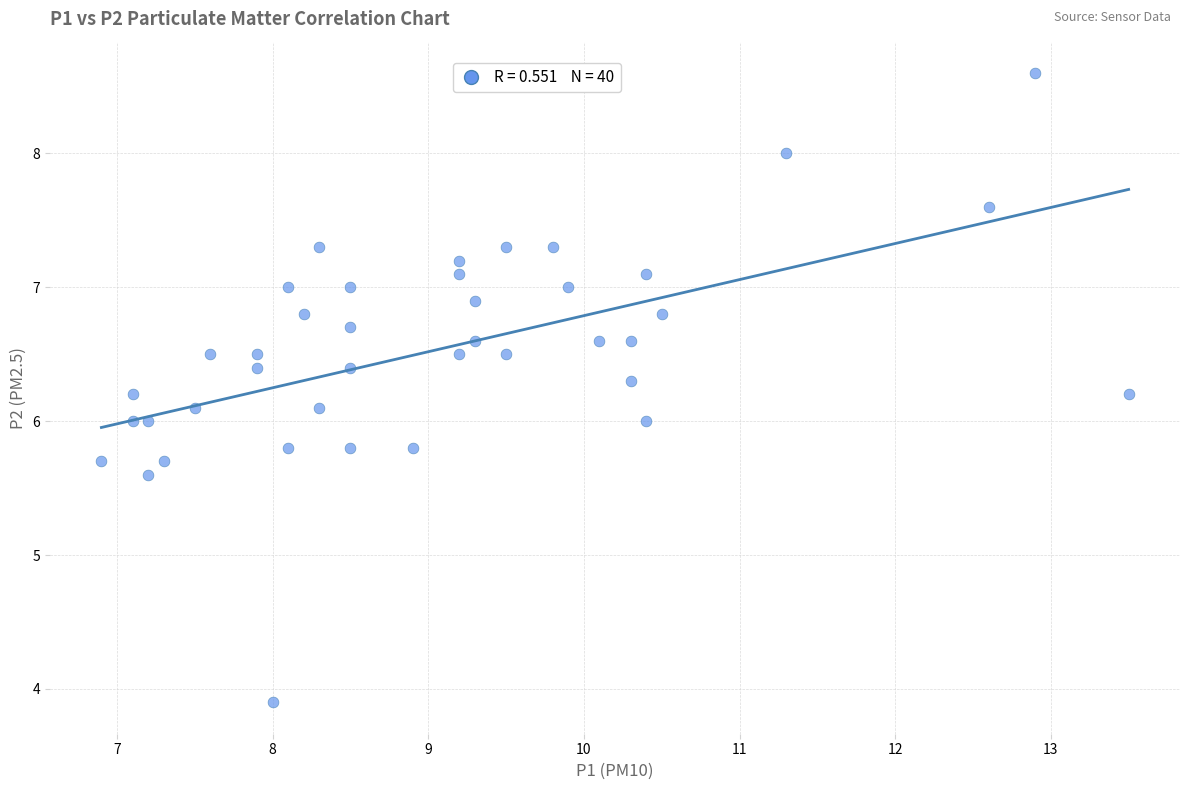

What is the range of X values (max minus min)?

6.6